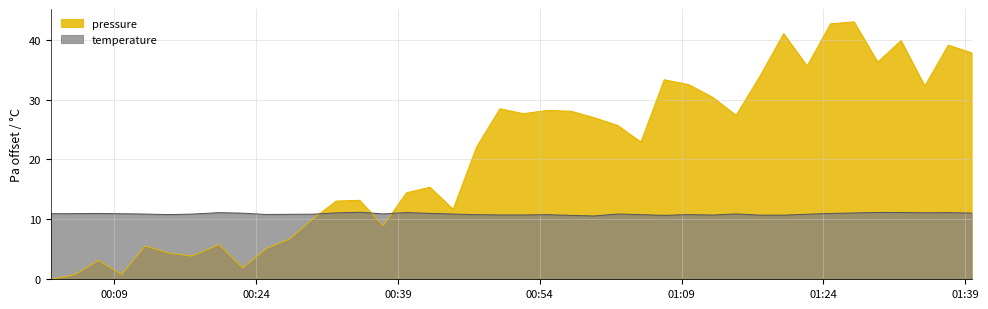

List the series in order of their peak value, highest first.

pressure, temperature